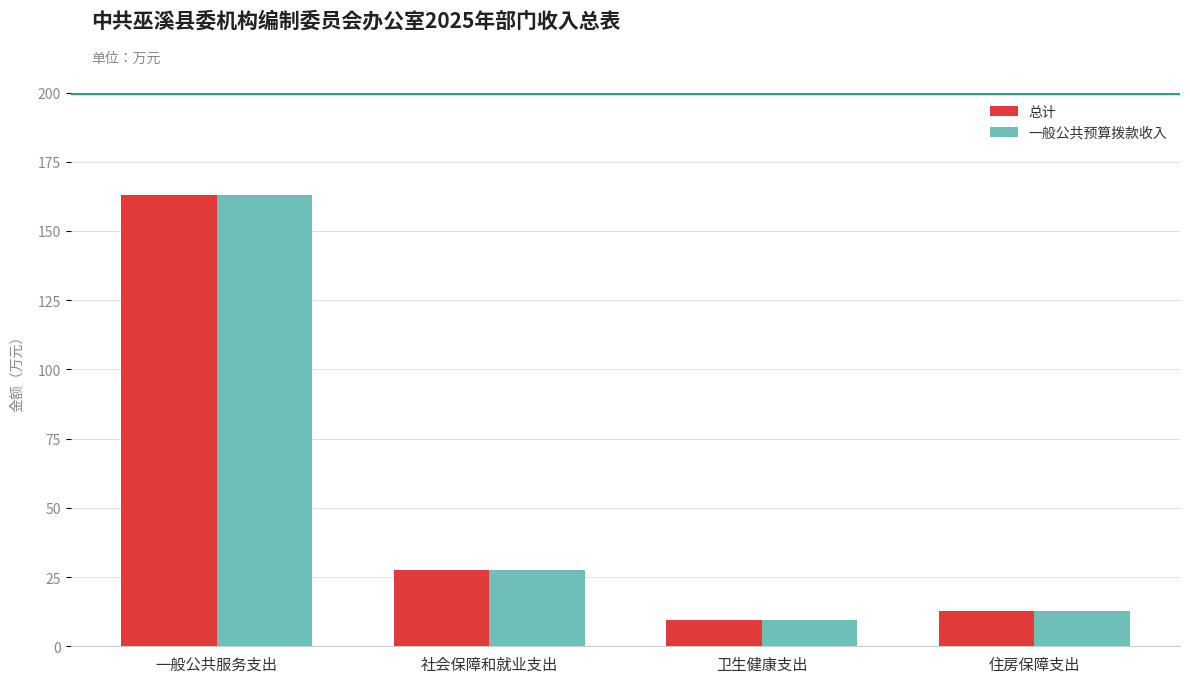

At which category is the sum across all series the highest?

一般公共服务支出